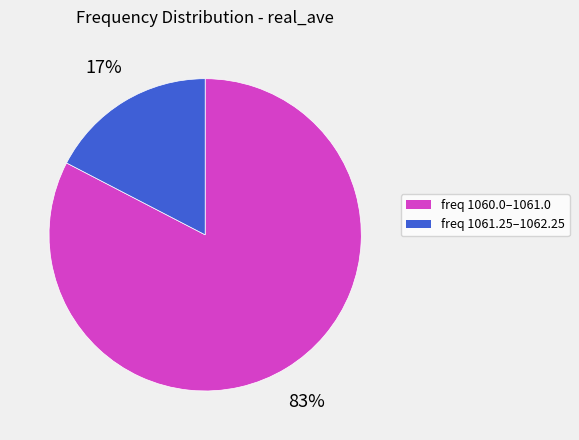

To the nearest percent, what is the average slice percentage?

50%